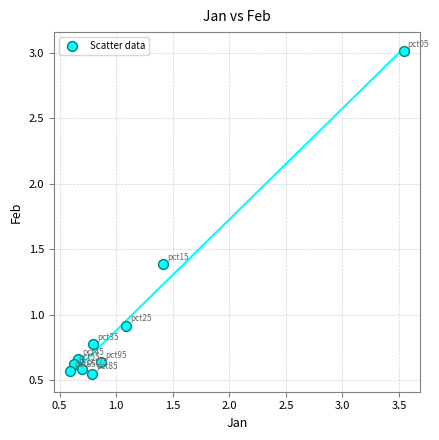

What is the range of X values (max minus min)?

2.9